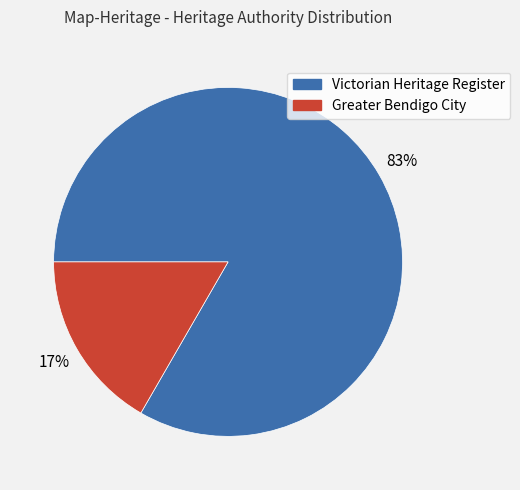

To the nearest percent, what is the average slice percentage?

50%